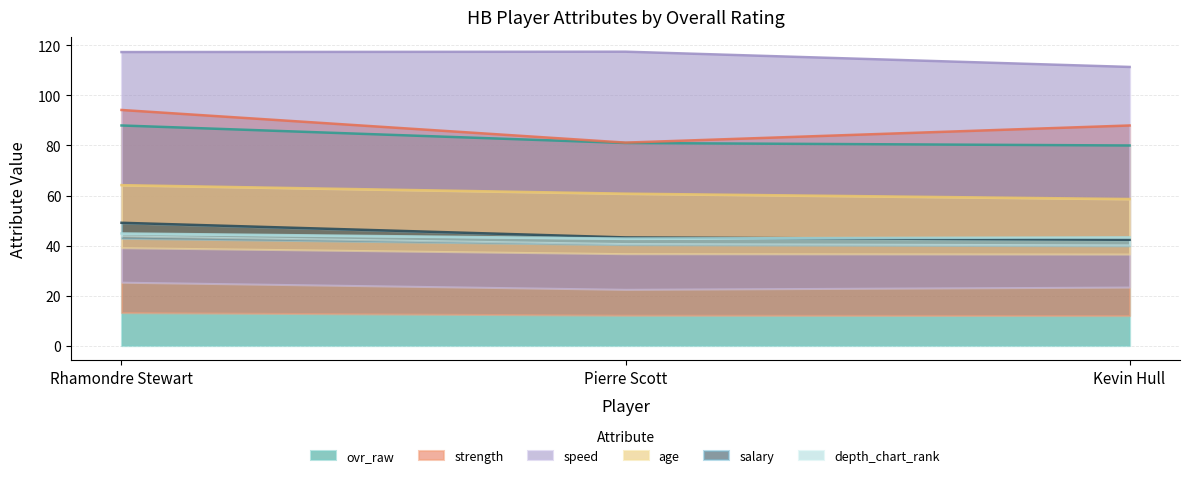

The ovr_raw series shows 144 at Rhamondre Stewart. True or false?

False